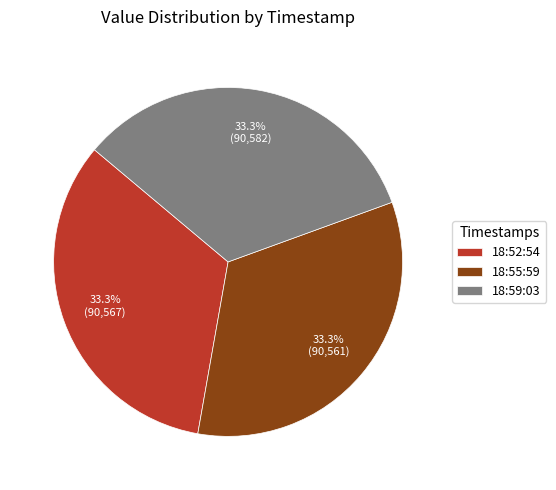

What is the ratio of the value at 18:59:03 to the value at 18:52:54?

1.0